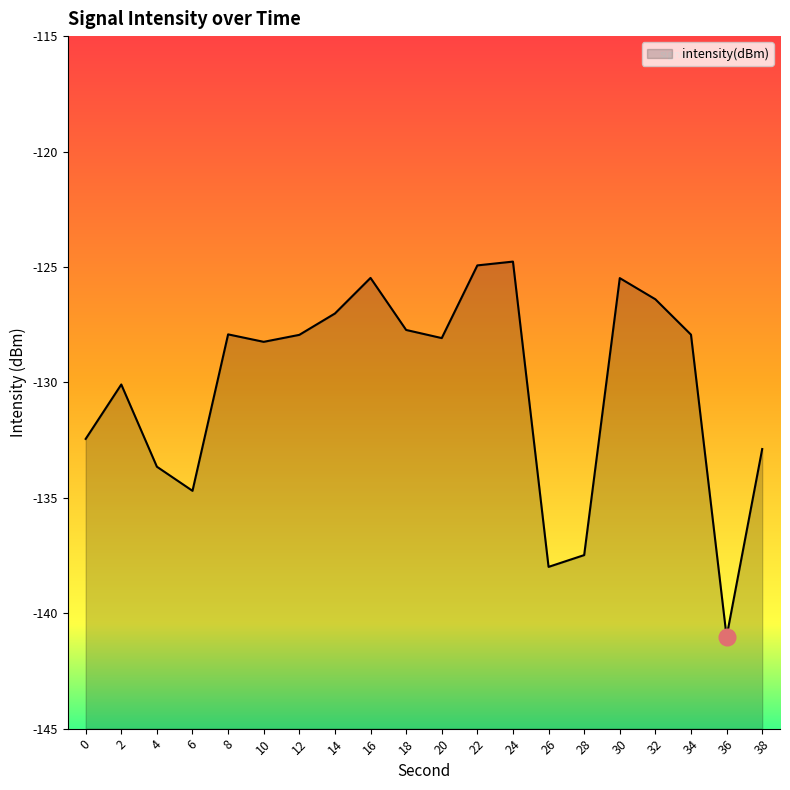

Which has a higher value, 30 or 12?

30